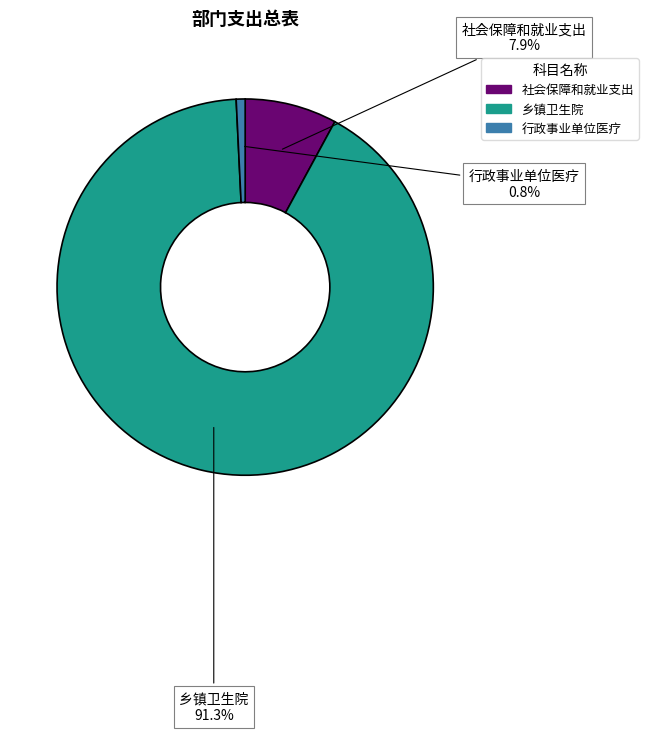

Which slice is the smallest?

行政事业单位医疗